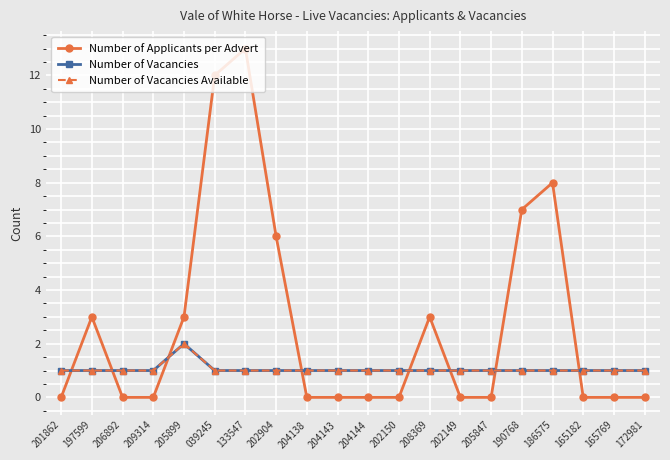

How many interior local peaks does the Number of Vacancies series have?

1